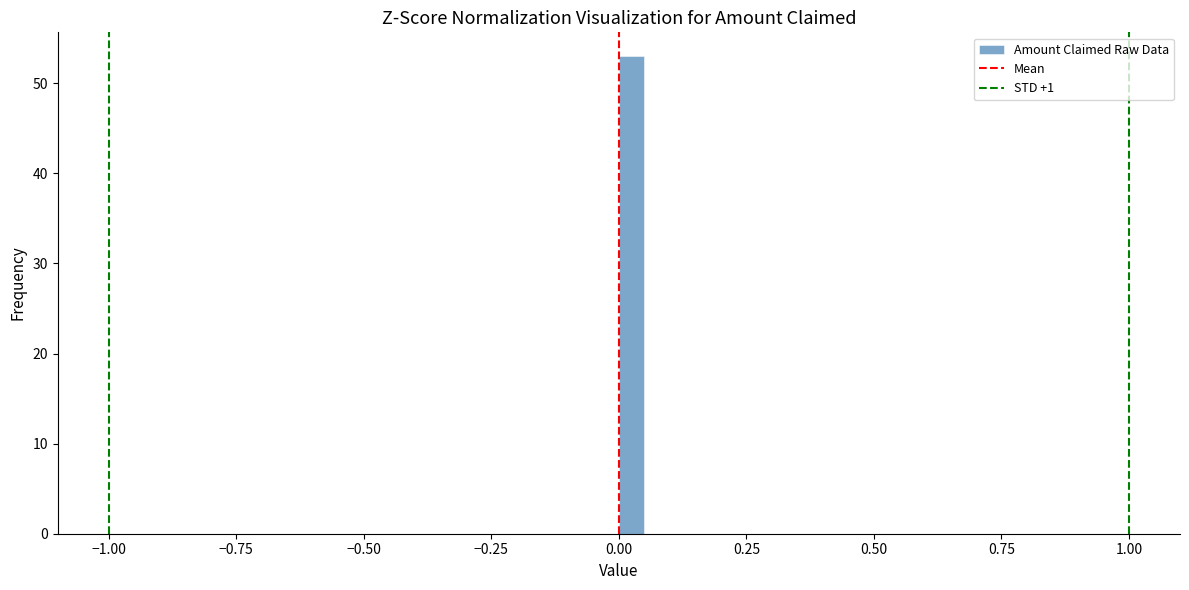

Around what value on the x-axis is the tallest bar? Give the approximate position of its centre, as read against the axis.

0.05